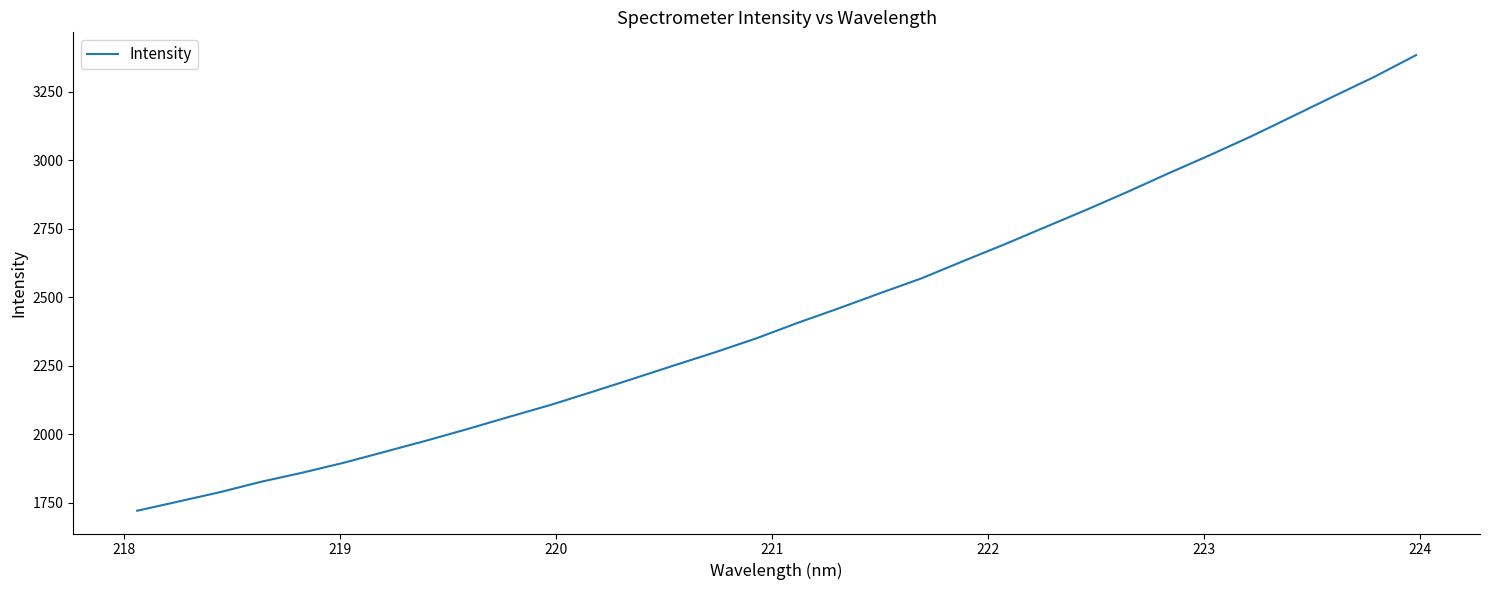

What is the smallest value displayed?

1721.2